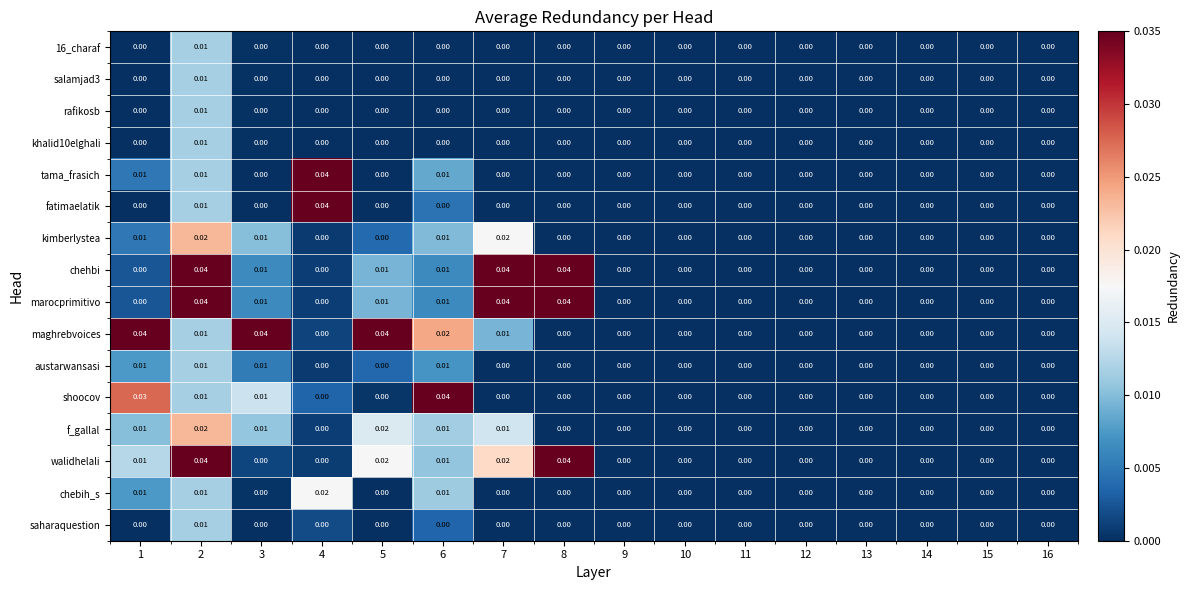

At which category is the sum across all series the highest?

2